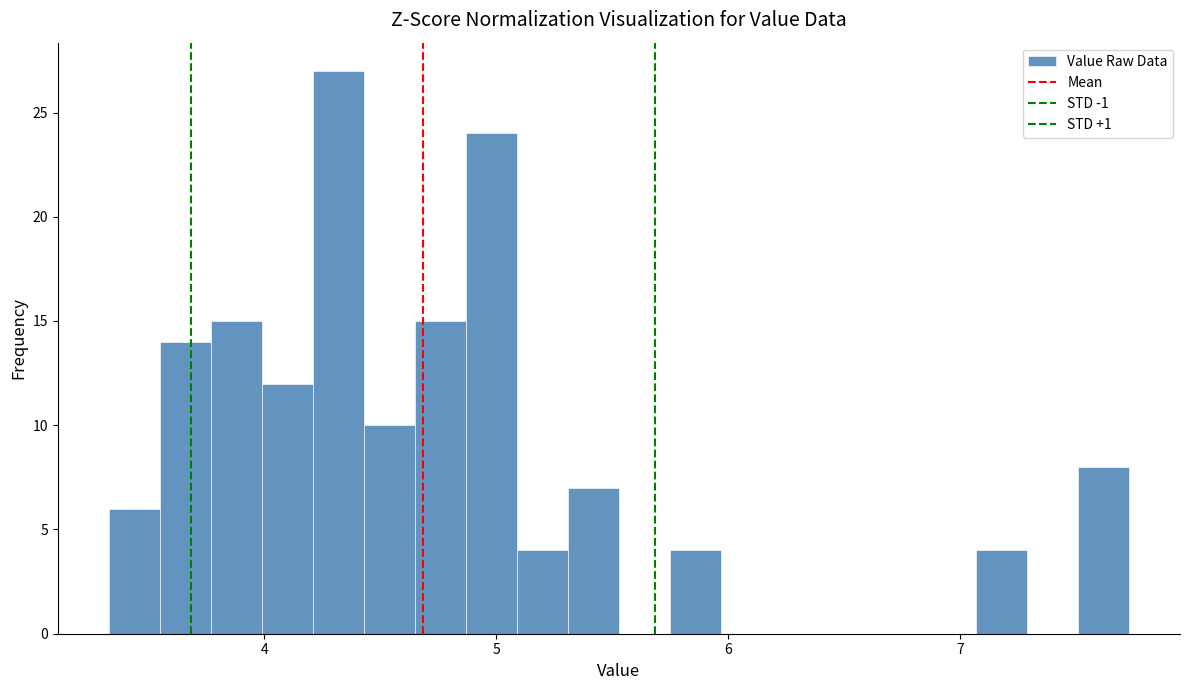

Around what value on the x-axis is the tallest bar? Give the approximate position of its centre, as read against the axis.

4.3